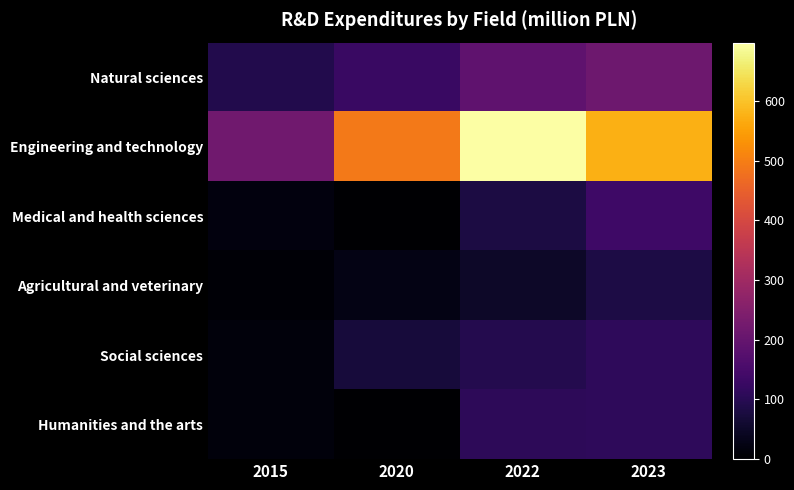

What is the spread (max minus min) of values at 2023?

491.5